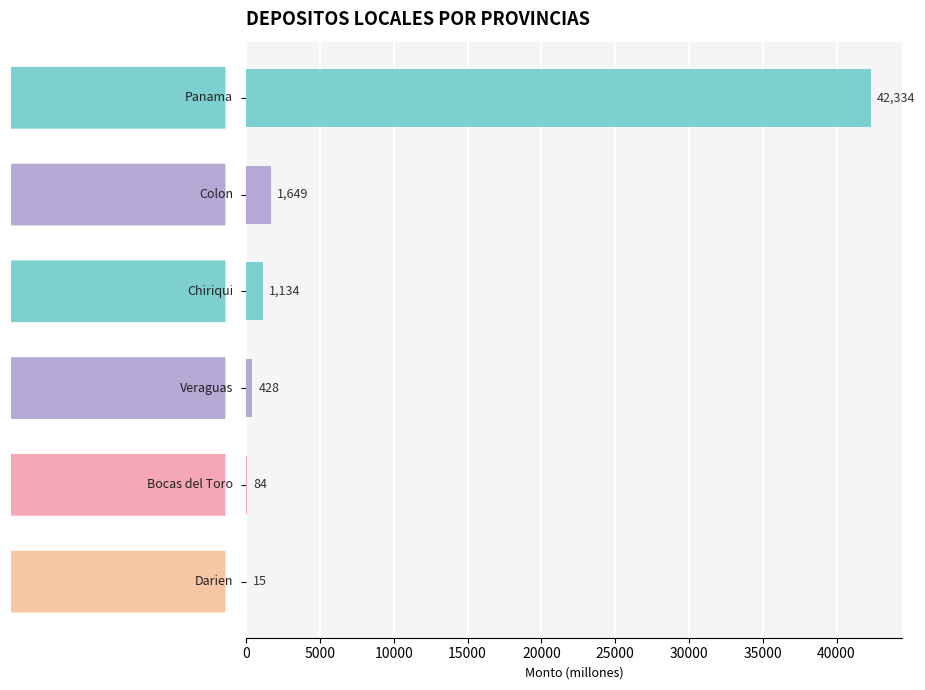

What is the greatest value displayed?

42334.4